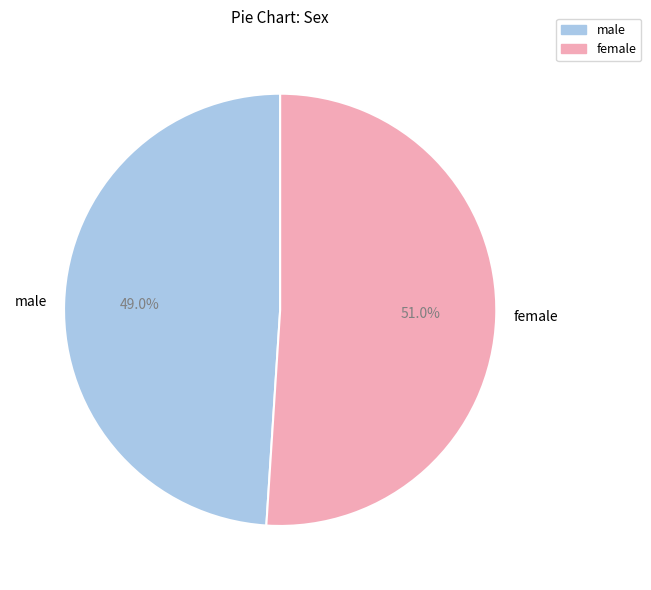

Which has a higher value, female or male?

female